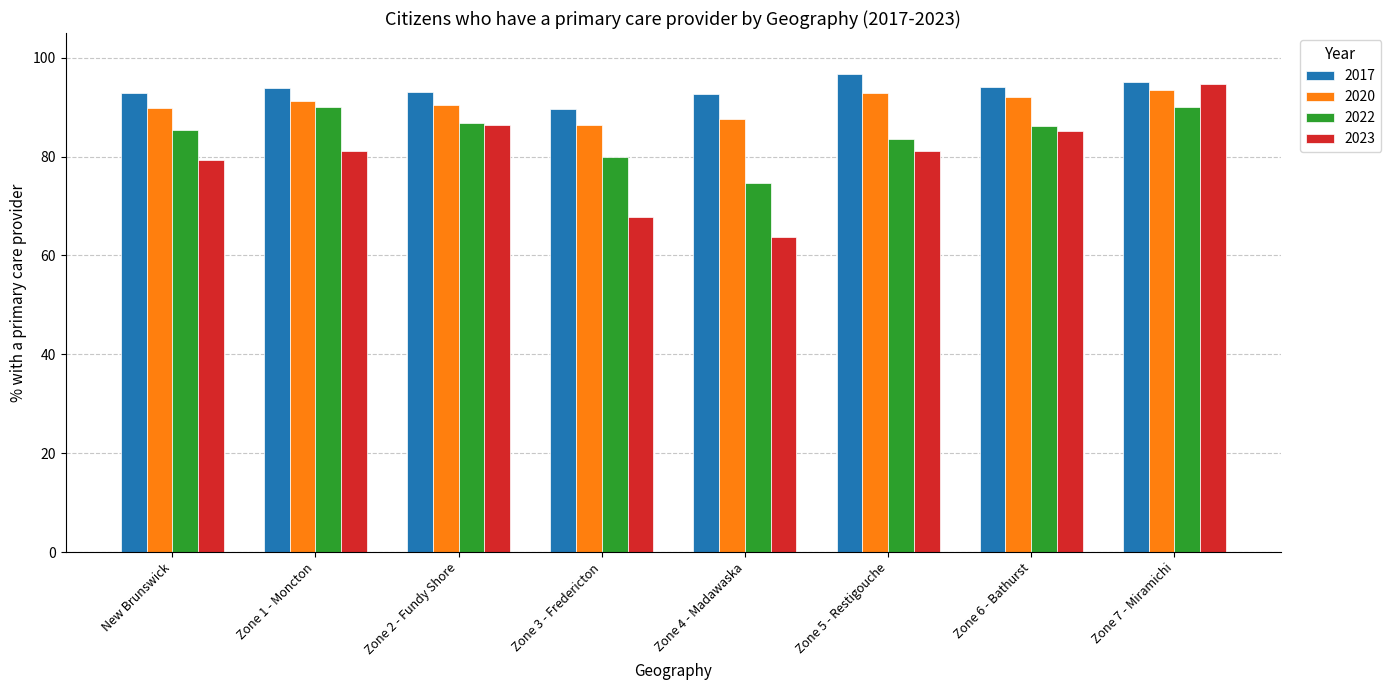

What is the value of the 2017 bar at the 8th from the left?

95.1